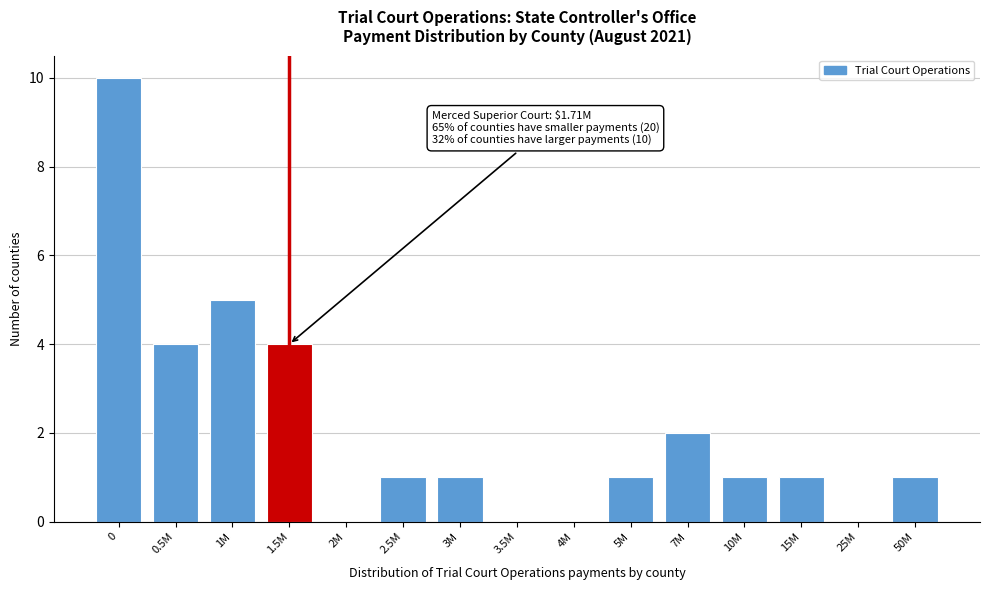

Reading left to right, extract all data points from this chart.

0=10	0.5M=4	1M=5	1.5M=4	2M=0	2.5M=1	3M=1	3.5M=0	4M=0	5M=1	7M=2	10M=1	15M=1	25M=0	50M=1